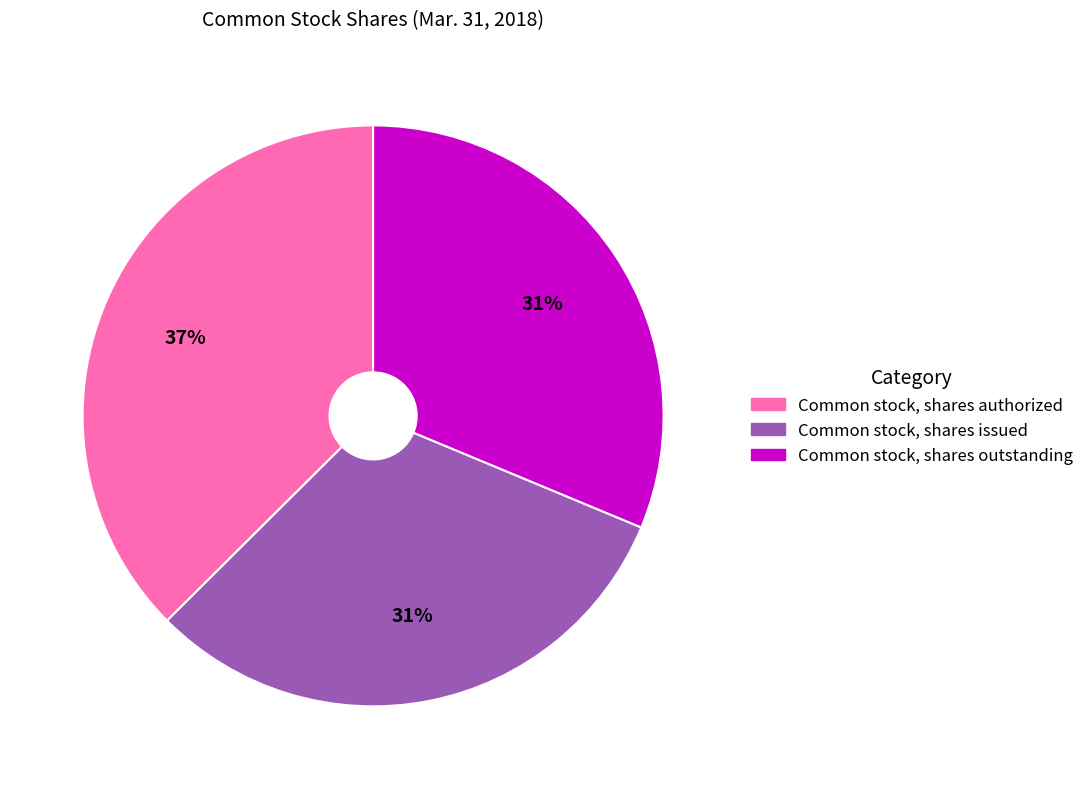

Is it true that Common stock, shares authorized is 37% of the pie?

True